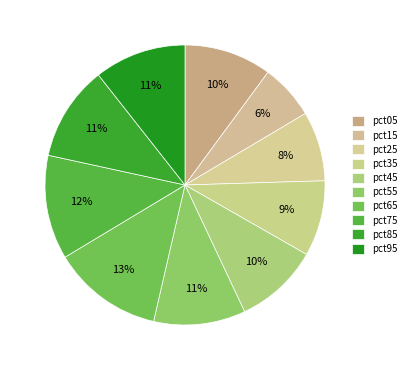

Does any single category account for the majority?

No